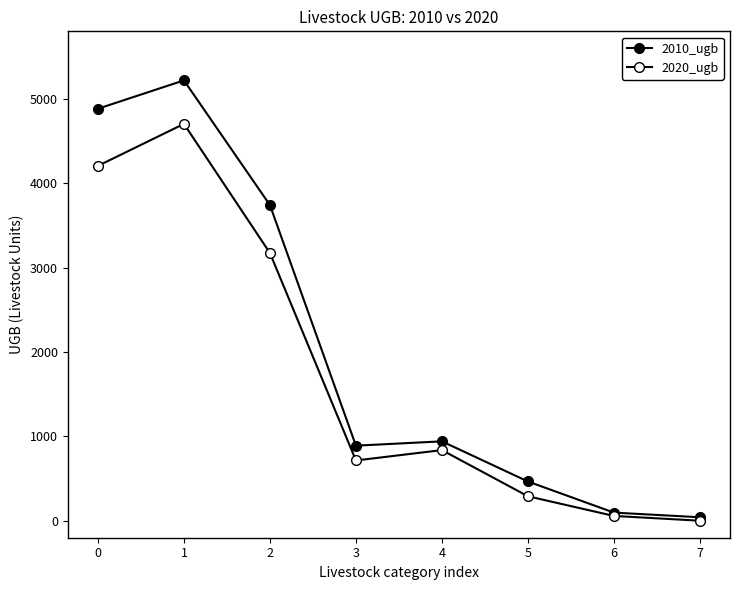

What is the spread (max minus min) of values at 6?

39.5